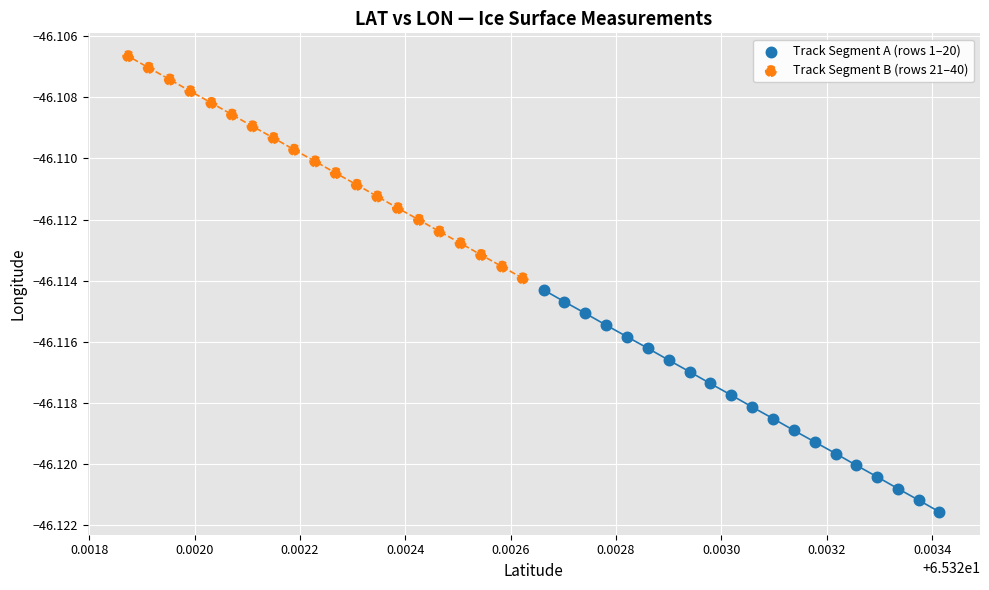

Which series reaches the minimum Y coordinate?

Track Segment A (rows 1–20)